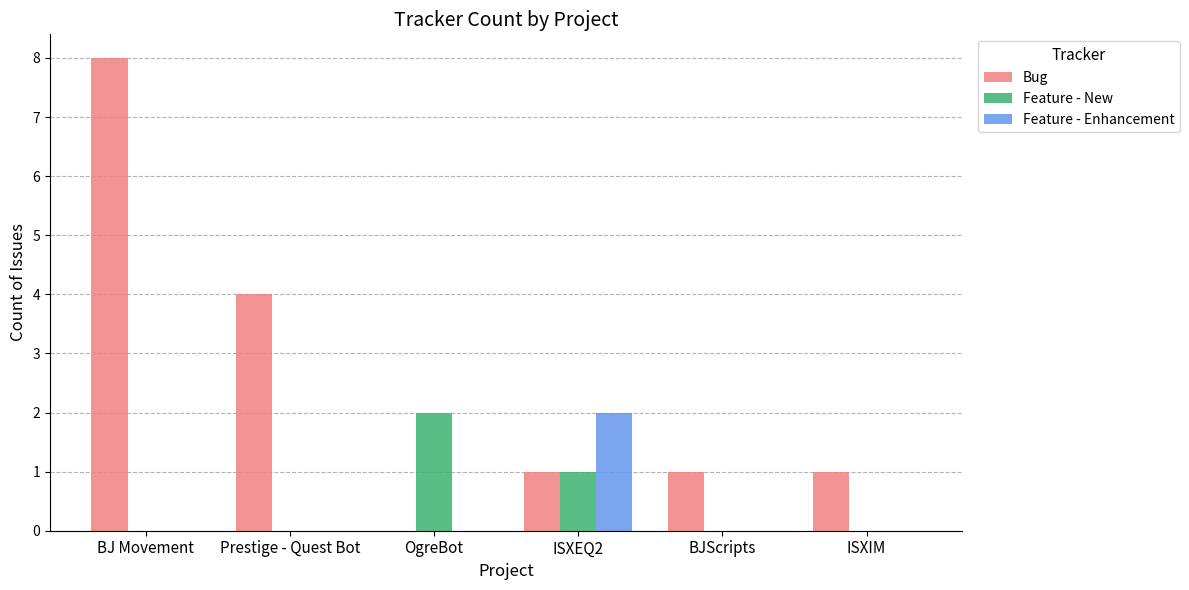

Which series has the largest total across all categories?

Bug